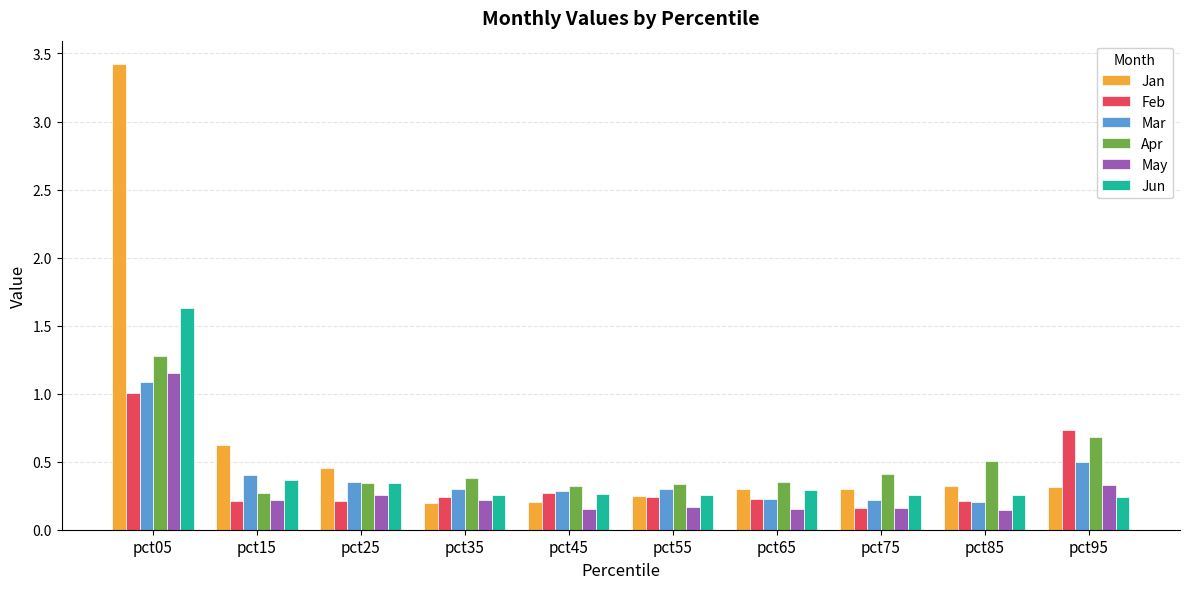

How many bars are there in each group?

6